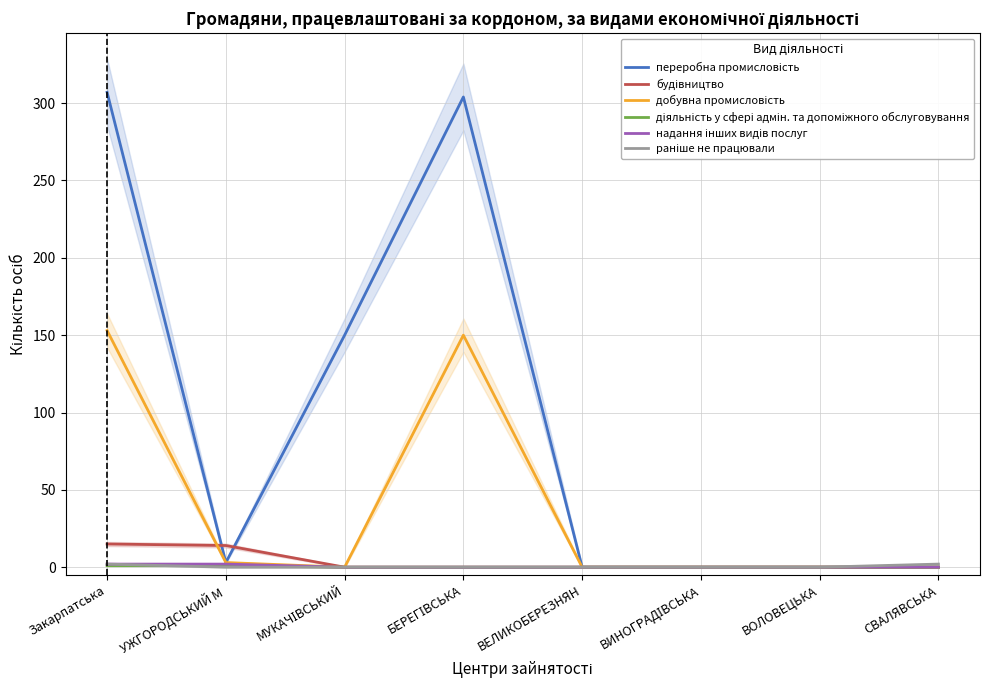

What is the greatest value displayed?

307